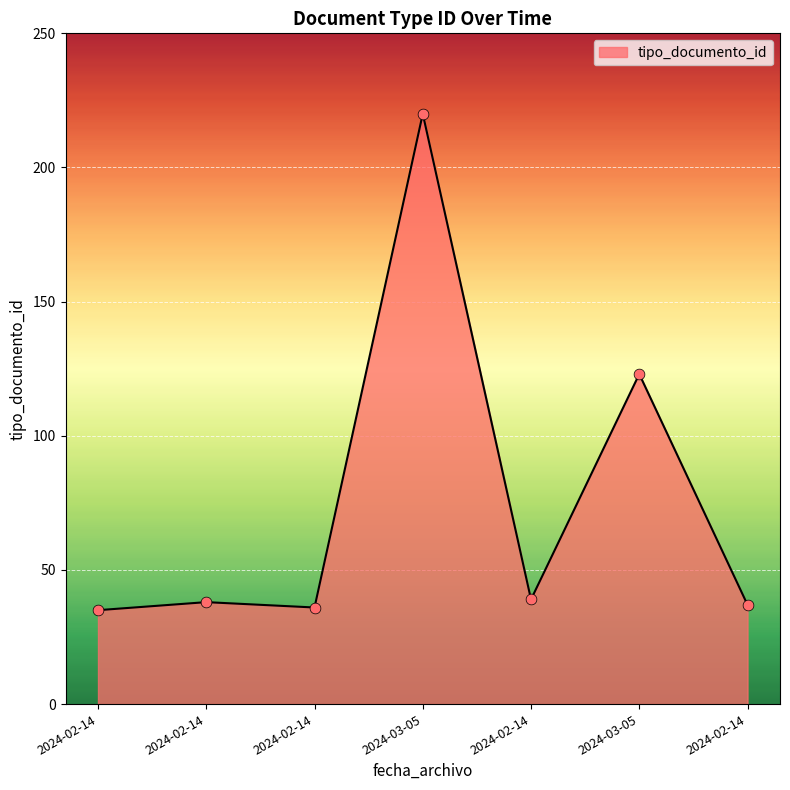

What is the ratio of the value at 2024-02-14 to the value at 2024-02-14?

1.0